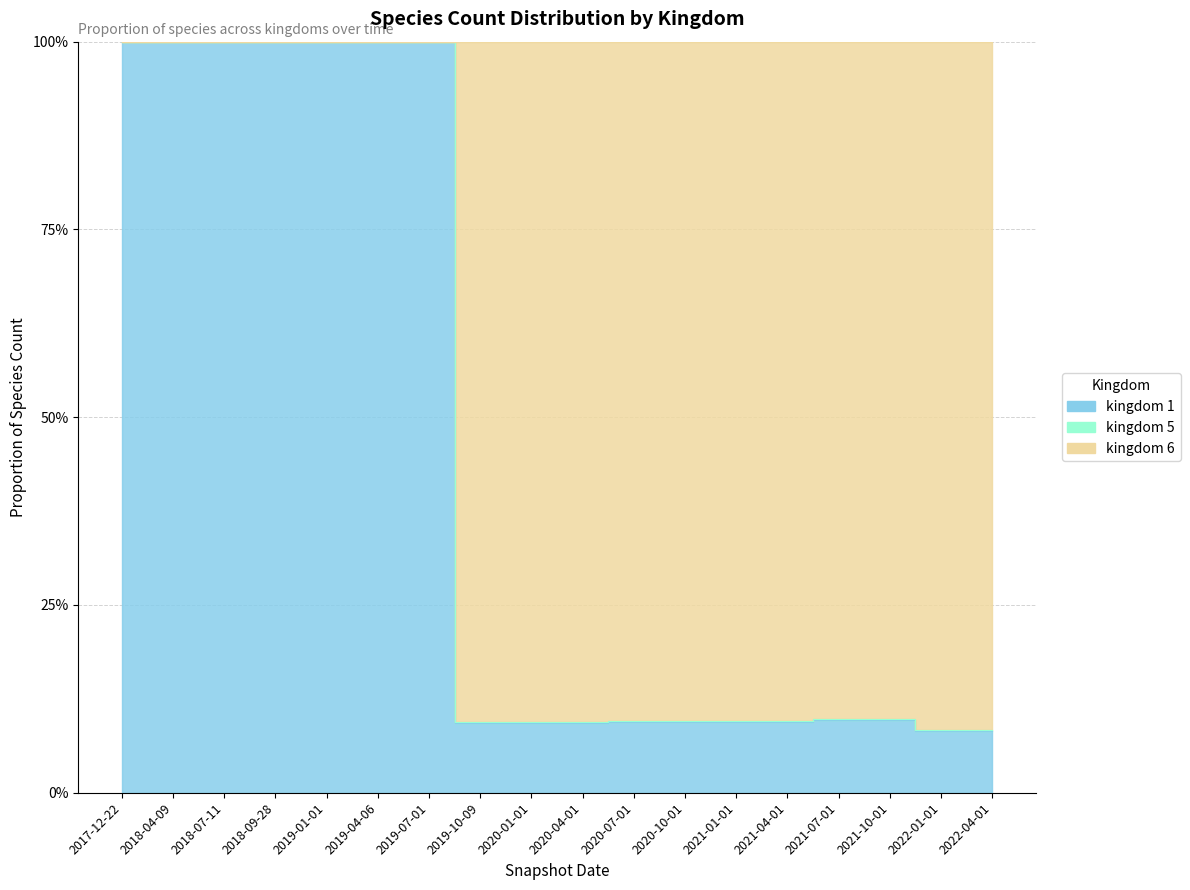

True or false: kingdom_5 and kingdom_6 cross at least once.

False